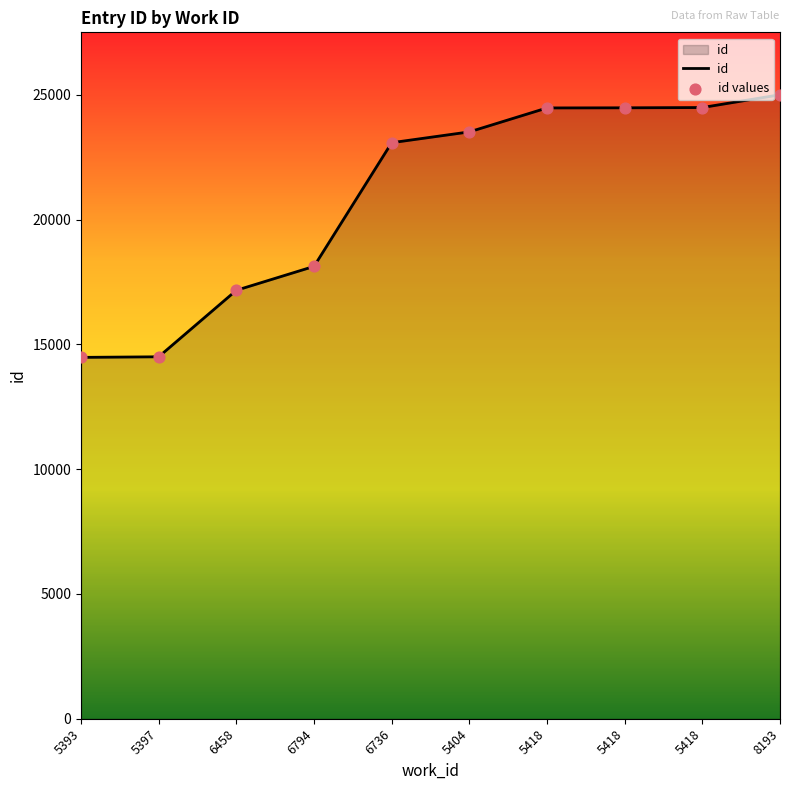

How many lines are shown in the chart?

1